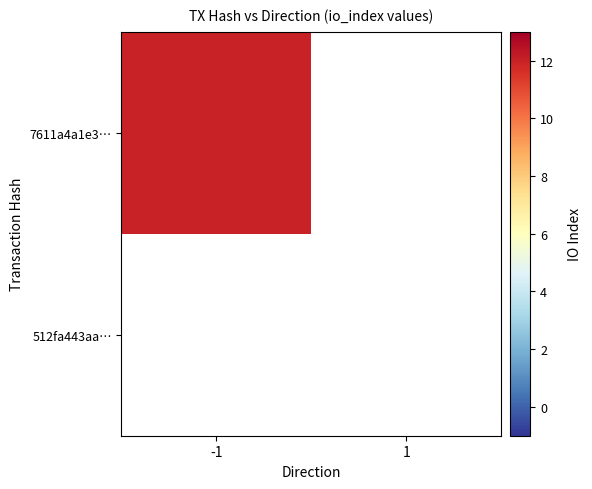

At which category does the chart reach its peak across all series?

-1